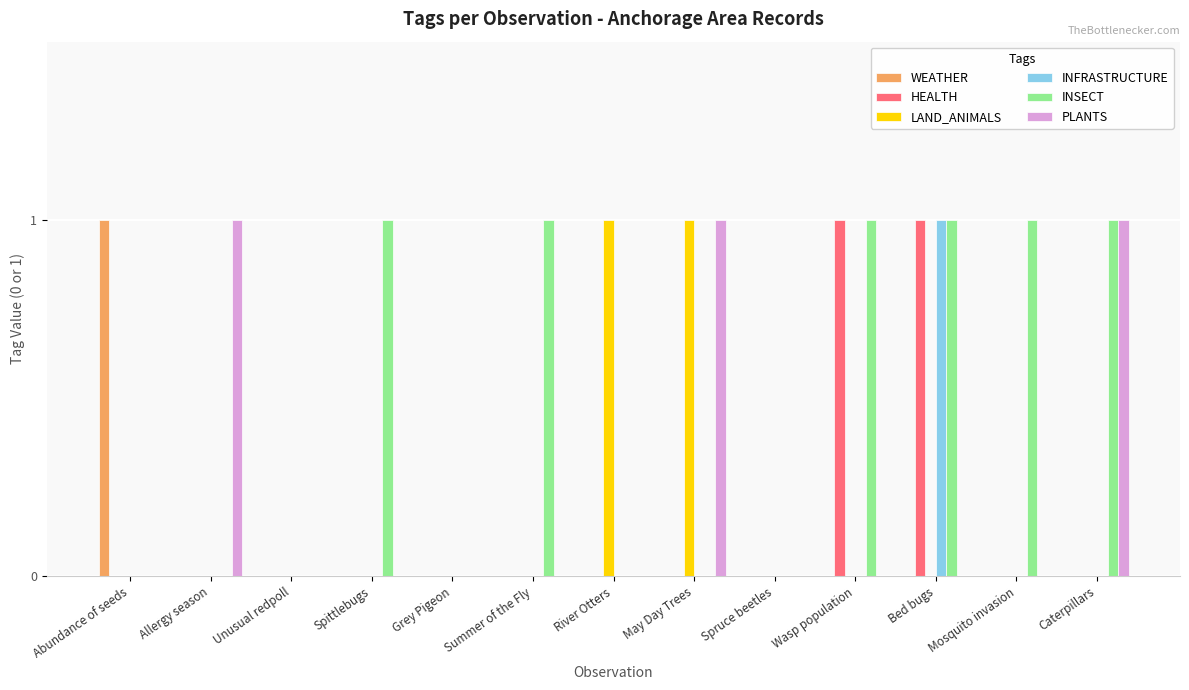

Reading left to right, what are all the values shown in this chart?

WEATHER: Abundance of seeds=1	Allergy season=0	Unusual redpoll=0	Spittlebugs=0	Grey Pigeon=0	Summer of the Fly=0	River Otters=0	May Day Trees=0	Spruce beetles=0	Wasp population=0	Bed bugs=0	Mosquito invasion=0	Caterpillars=0
HEALTH: Abundance of seeds=0	Allergy season=0	Unusual redpoll=0	Spittlebugs=0	Grey Pigeon=0	Summer of the Fly=0	River Otters=0	May Day Trees=0	Spruce beetles=0	Wasp population=1	Bed bugs=1	Mosquito invasion=0	Caterpillars=0
LAND_ANIMALS: Abundance of seeds=0	Allergy season=0	Unusual redpoll=0	Spittlebugs=0	Grey Pigeon=0	Summer of the Fly=0	River Otters=1	May Day Trees=1	Spruce beetles=0	Wasp population=0	Bed bugs=0	Mosquito invasion=0	Caterpillars=0
INFRASTRUCTURE: Abundance of seeds=0	Allergy season=0	Unusual redpoll=0	Spittlebugs=0	Grey Pigeon=0	Summer of the Fly=0	River Otters=0	May Day Trees=0	Spruce beetles=0	Wasp population=0	Bed bugs=1	Mosquito invasion=0	Caterpillars=0
INSECT: Abundance of seeds=0	Allergy season=0	Unusual redpoll=0	Spittlebugs=1	Grey Pigeon=0	Summer of the Fly=1	River Otters=0	May Day Trees=0	Spruce beetles=0	Wasp population=1	Bed bugs=1	Mosquito invasion=1	Caterpillars=1
PLANTS: Abundance of seeds=0	Allergy season=1	Unusual redpoll=0	Spittlebugs=0	Grey Pigeon=0	Summer of the Fly=0	River Otters=0	May Day Trees=1	Spruce beetles=0	Wasp population=0	Bed bugs=0	Mosquito invasion=0	Caterpillars=1